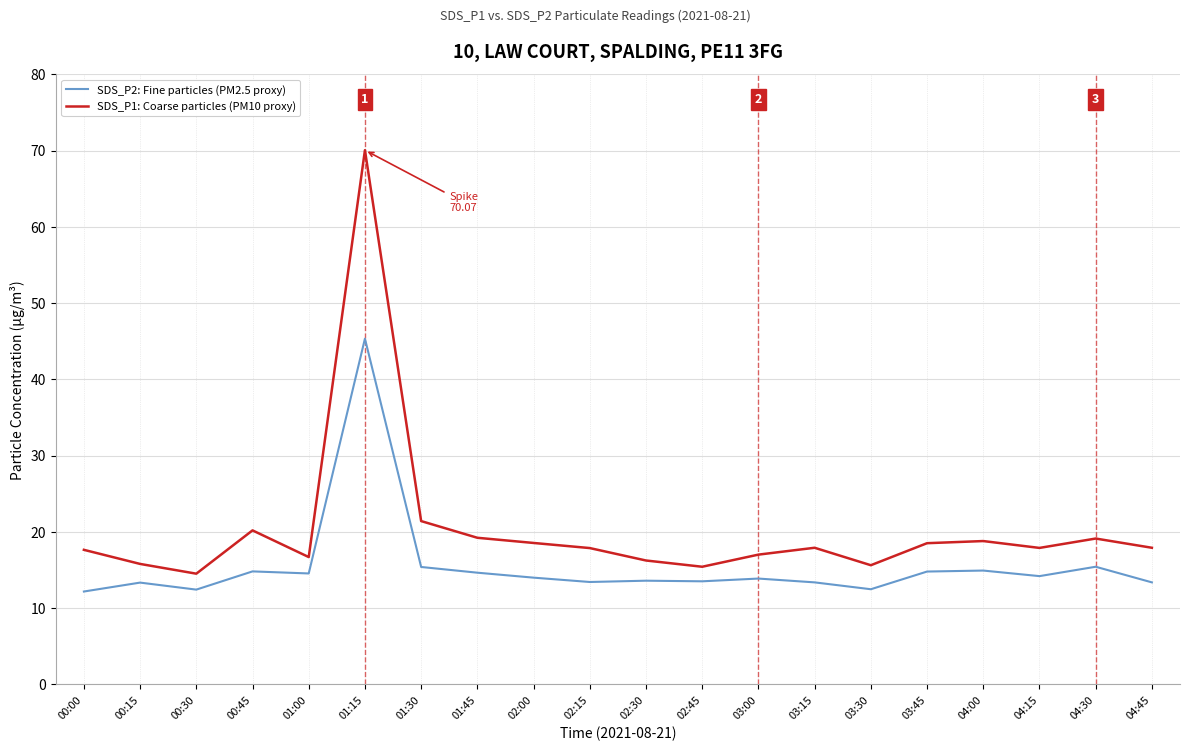

What is the minimum value shown in the chart?

12.2